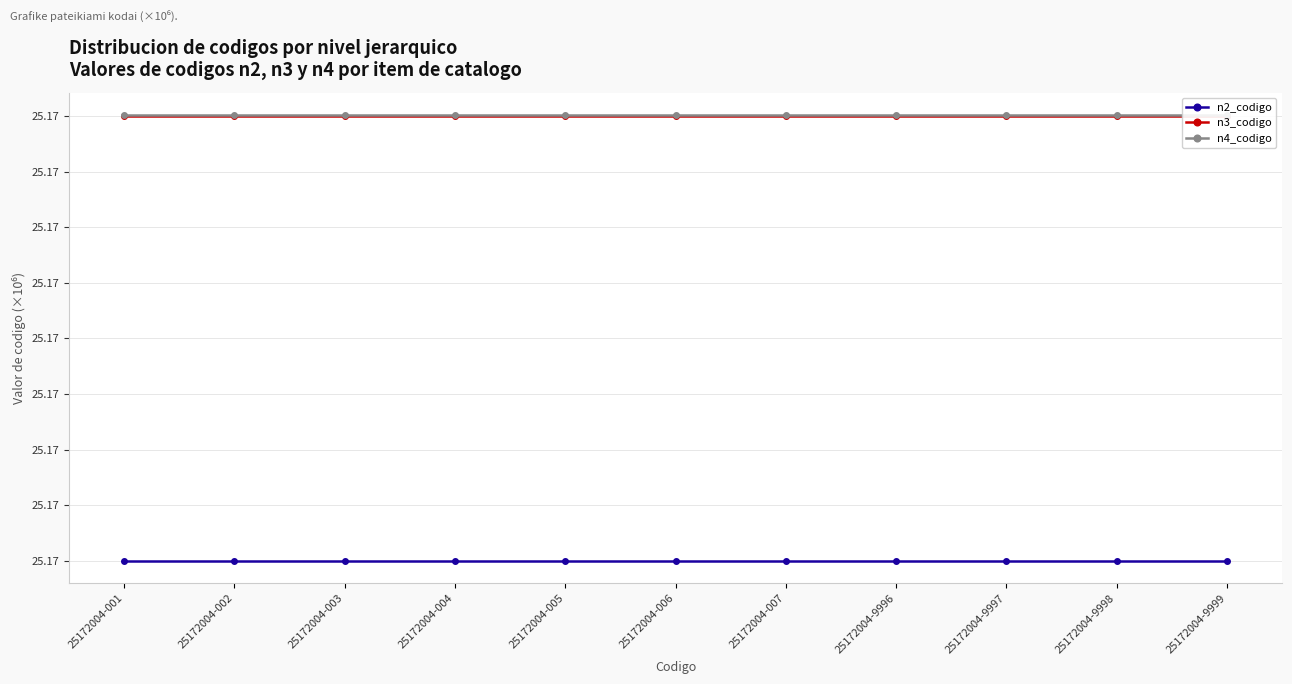

What are all the series names shown in the legend?

n2_codigo, n3_codigo, n4_codigo